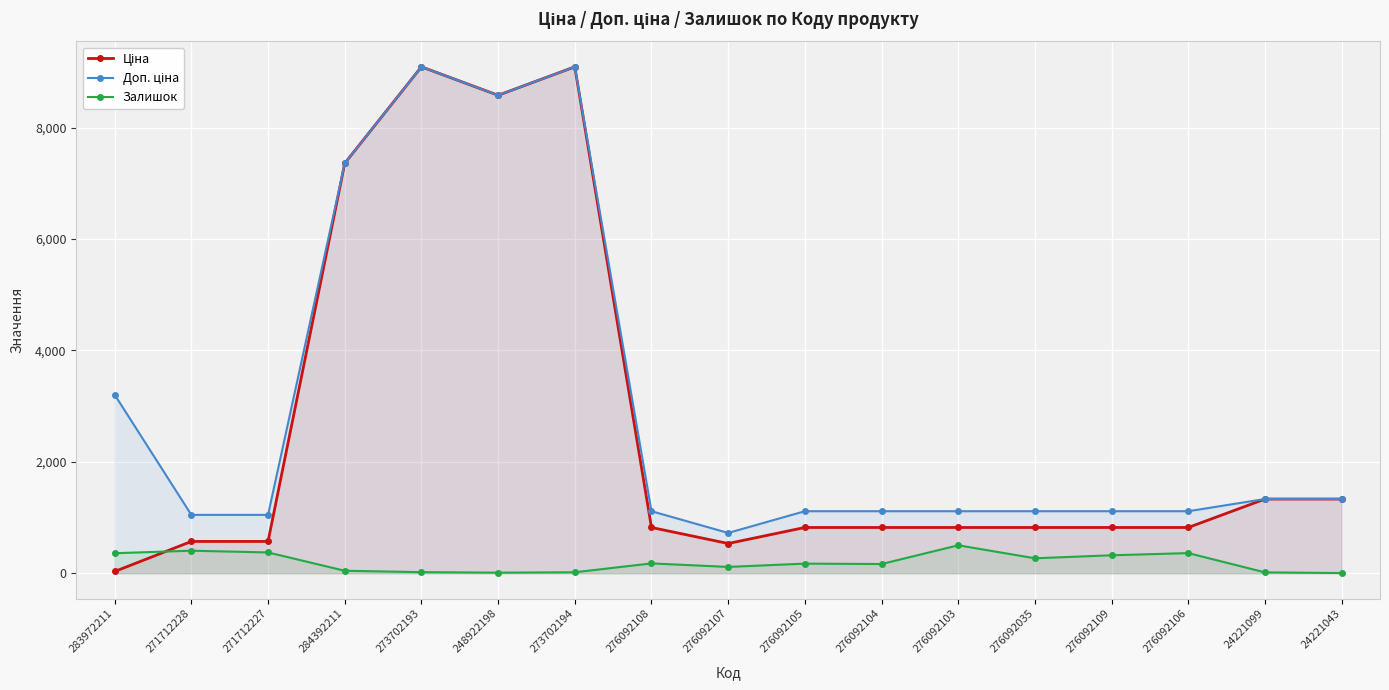

Where is the first local maximum for Залишок?

271712228